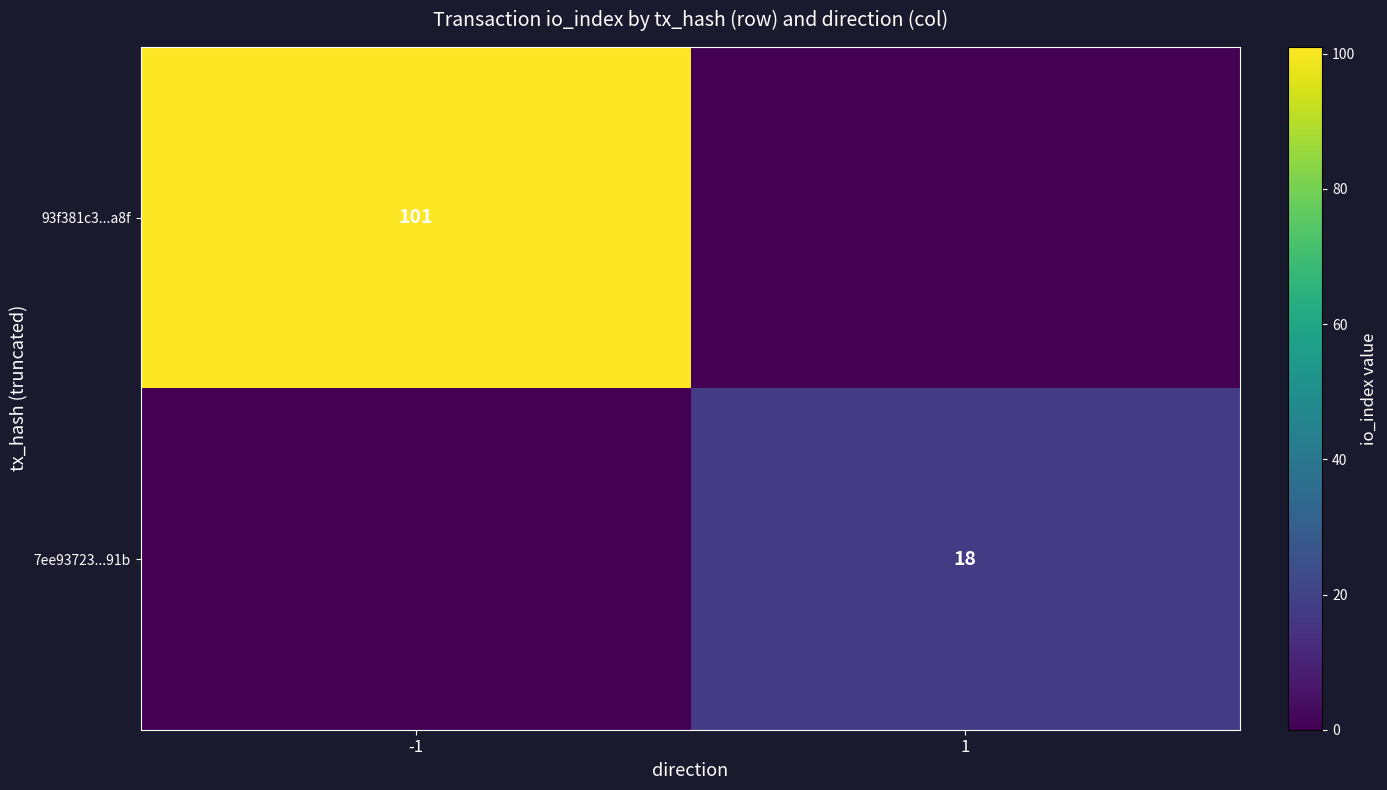

At how many categories does at least one series exceed 42?

1